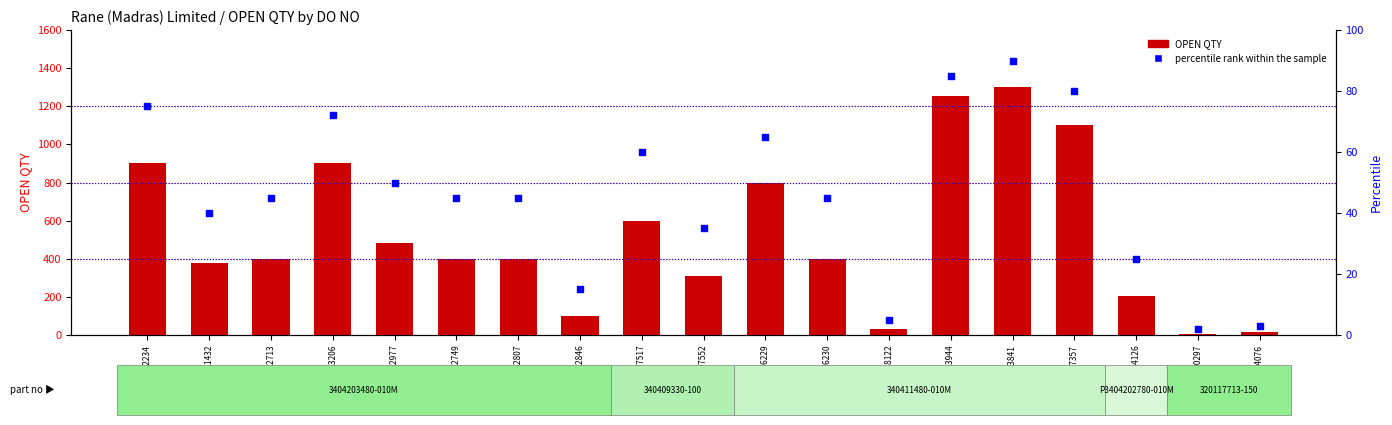

At how many categories does at least one series exceed 1130?

2